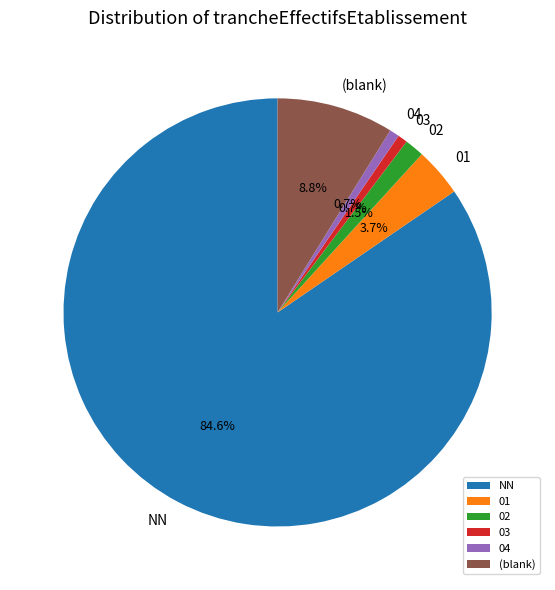

Which has a higher value, NN or 04?

NN